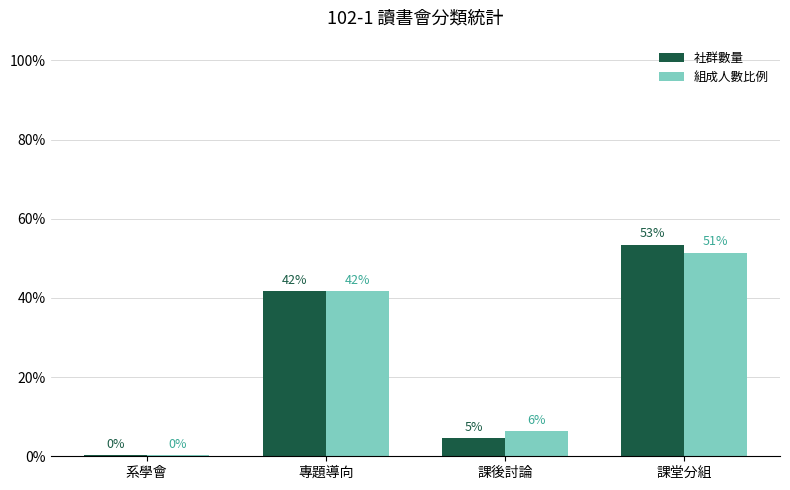

Which series has the largest range (max minus min)?

社群數量